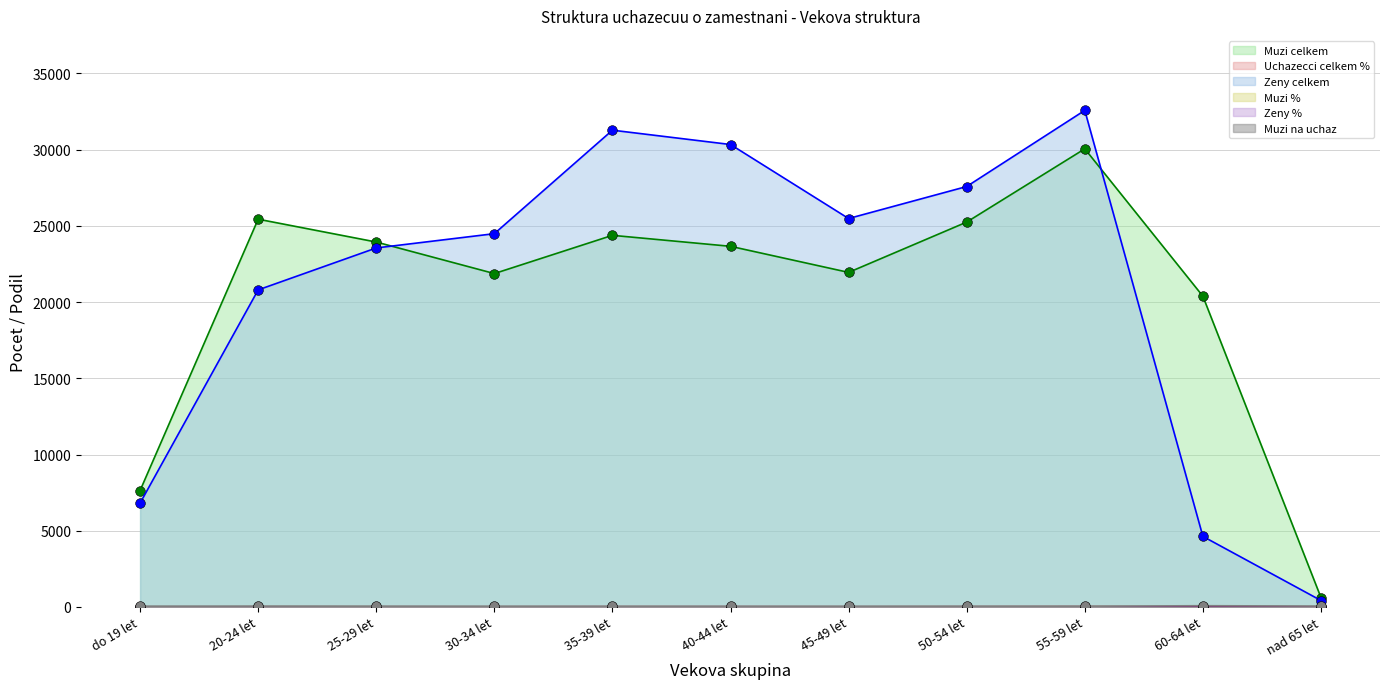

What is the maximum value shown in the chart?

32575.0